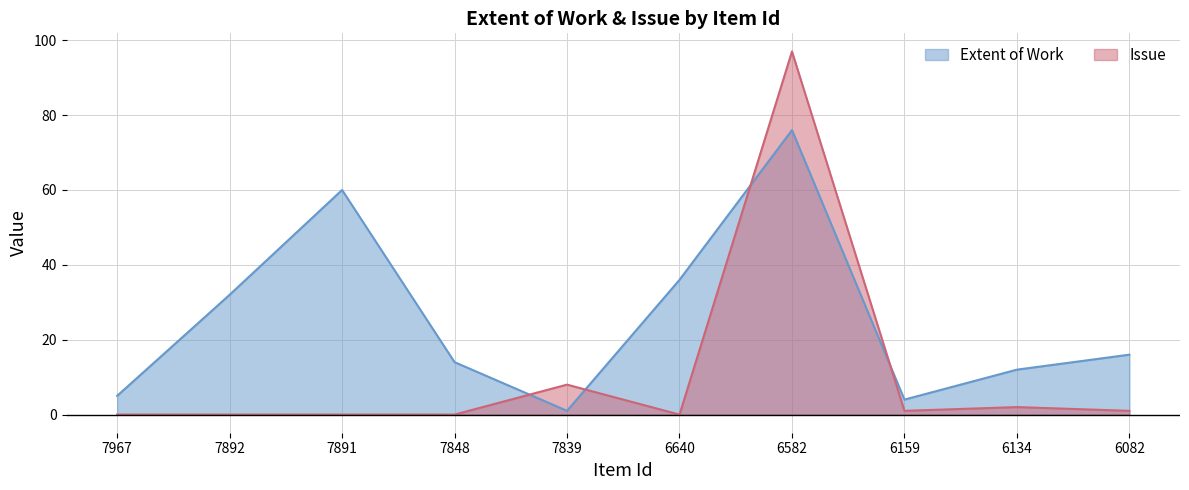

True or false: Issue has a value of 0 at 7891.

True